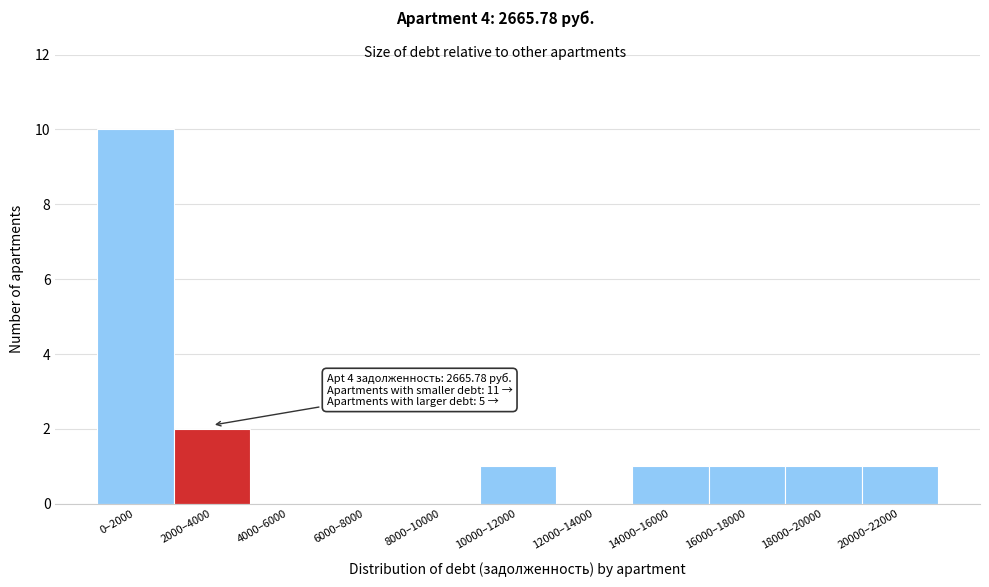

Reading right to left, list all the values displayed in this chart.

20000–22000=1	18000–20000=1	16000–18000=1	14000–16000=1	12000–14000=0	10000–12000=1	8000–10000=0	6000–8000=0	4000–6000=0	2000–4000=2	0–2000=10